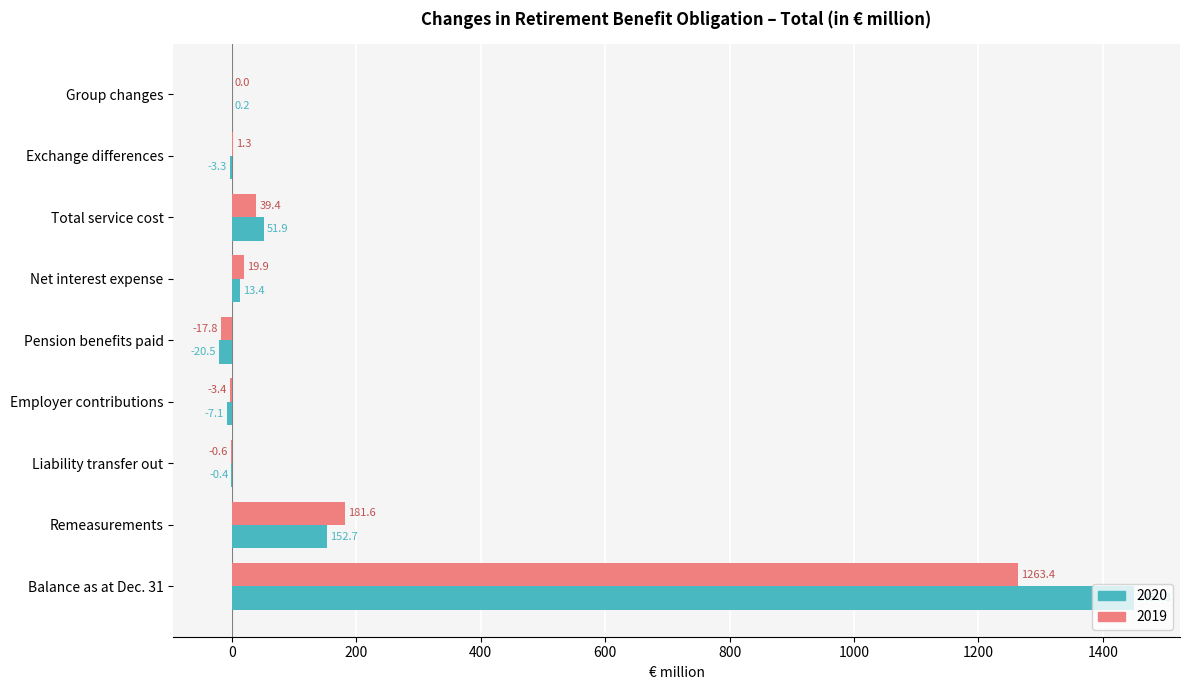

What is the sum of all 2019 values?

1483.8